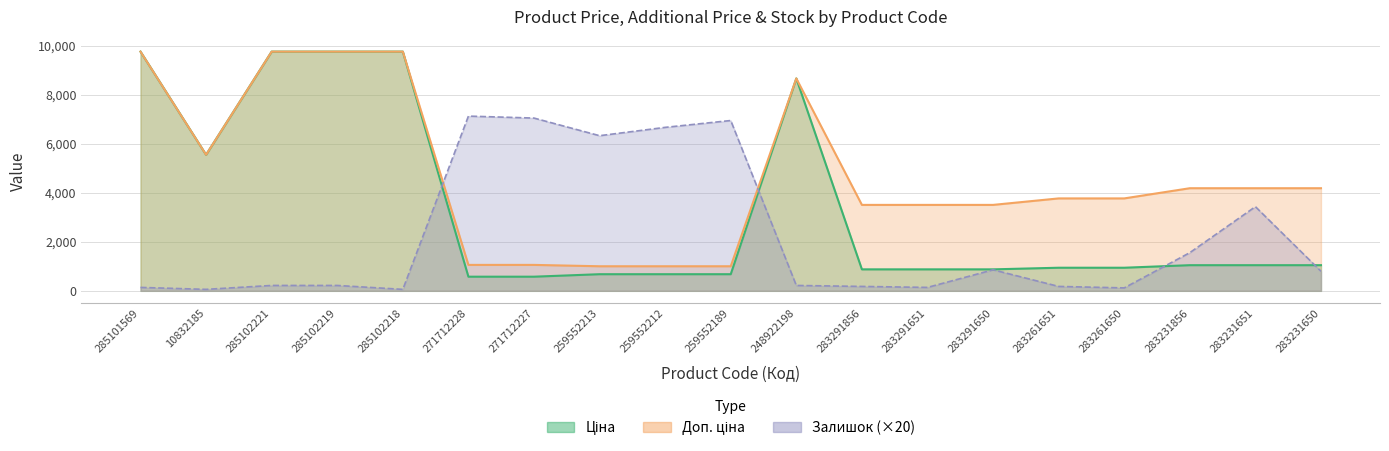

What is the greatest value displayed?

9775.5